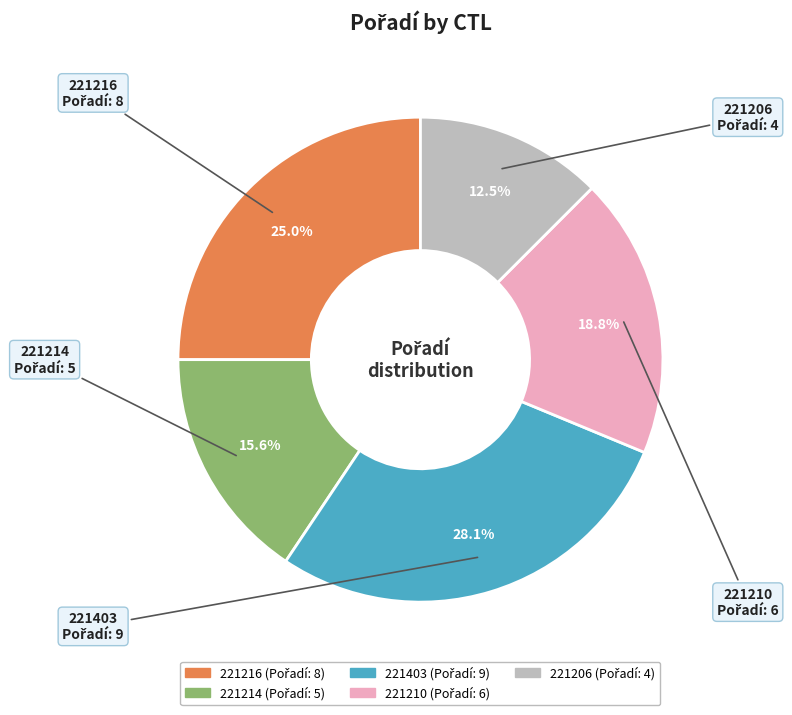

Combined, what portion of the pie is 221206 and 221403?

40.6%